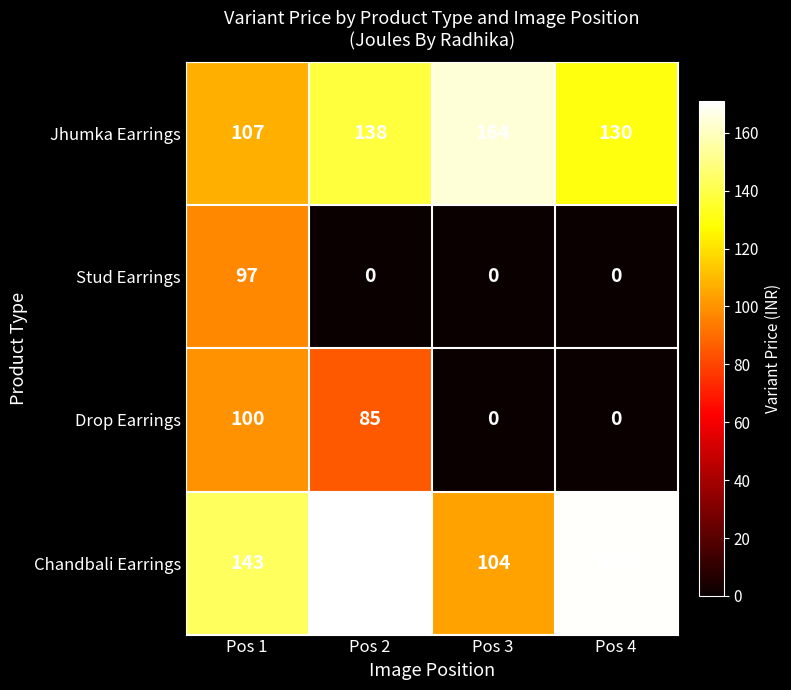

Between Pos 2 and Pos 4, which series saw the biggest shift?

Drop Earrings